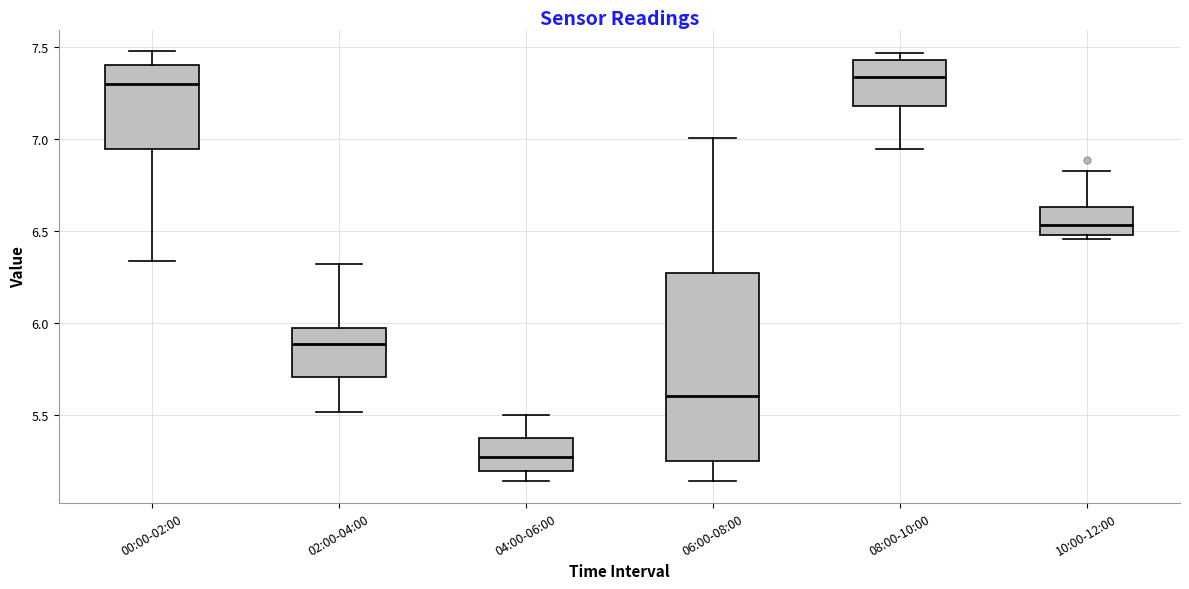

Reading left to right, read every box against the y-axis: the position of its median line, the range the box covers, and the ends of its whiskers. The values are not printed on the chart, so give them approximately, as read against the axis.

00:00-02:00: median 7.30, box 6.95 to 7.40, whiskers 6.35 to 7.50
02:00-04:00: median 5.90, box 5.70 to 6.00, whiskers 5.50 to 6.30
04:00-06:00: median 5.25, box 5.20 to 5.40, whiskers 5.15 to 5.50
06:00-08:00: median 5.60, box 5.25 to 6.30, whiskers 5.15 to 7.00
08:00-10:00: median 7.35, box 7.20 to 7.45, whiskers 6.95 to 7.45 (just above the box's upper edge)
10:00-12:00: median 6.55, box 6.50 to 6.65, whiskers 6.45 to 6.85